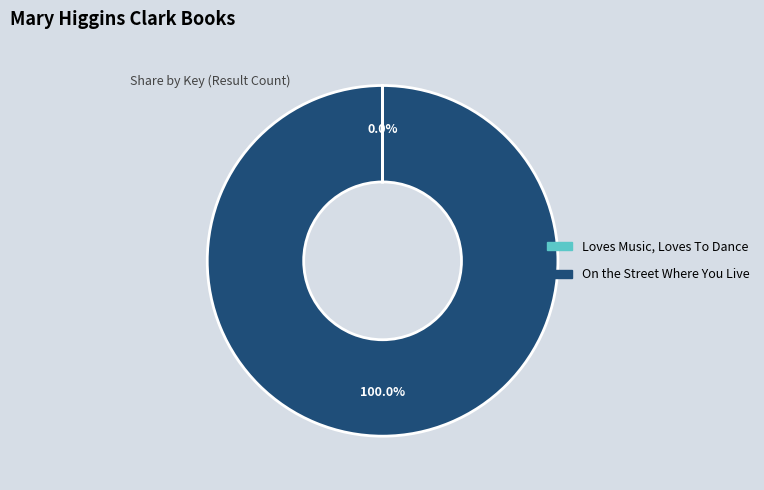

Is On the Street Where You Live the majority of the pie?

Yes